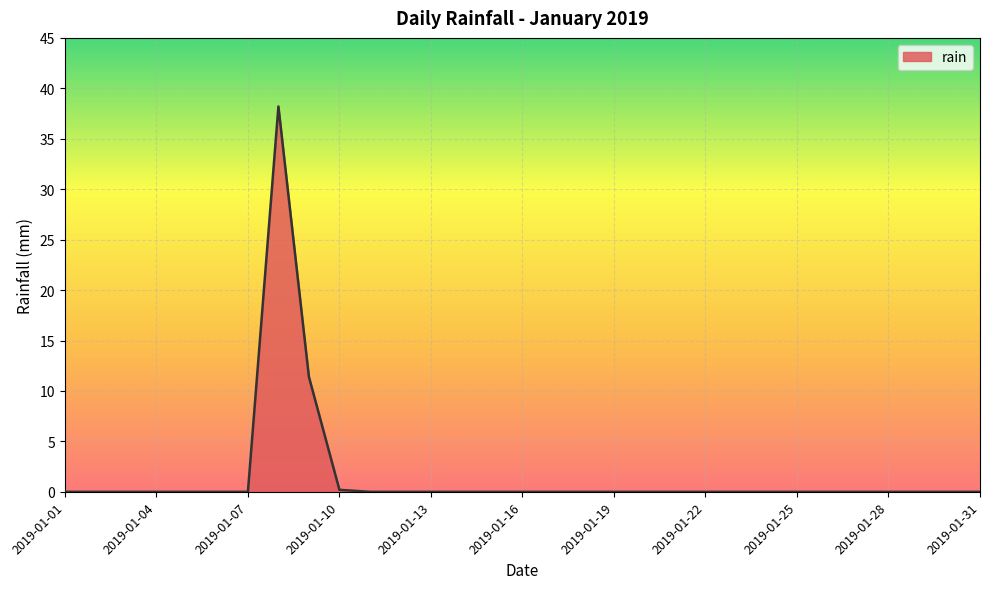

What is the greatest value displayed?

38.2